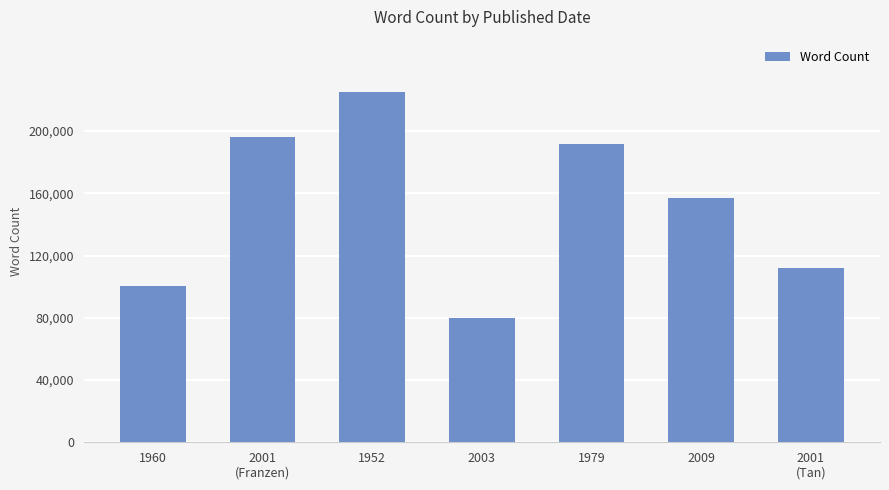

What is the difference between the values at 1960 and 1979?

91612